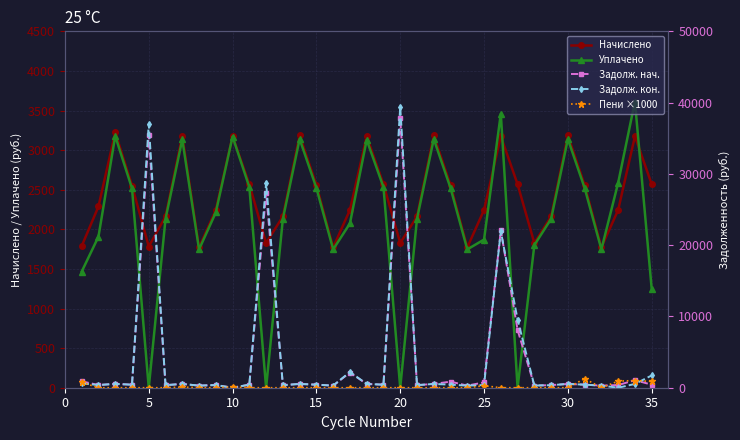

In Начислено, how many points are lower than both neighbors (excluding endpoints)?

8